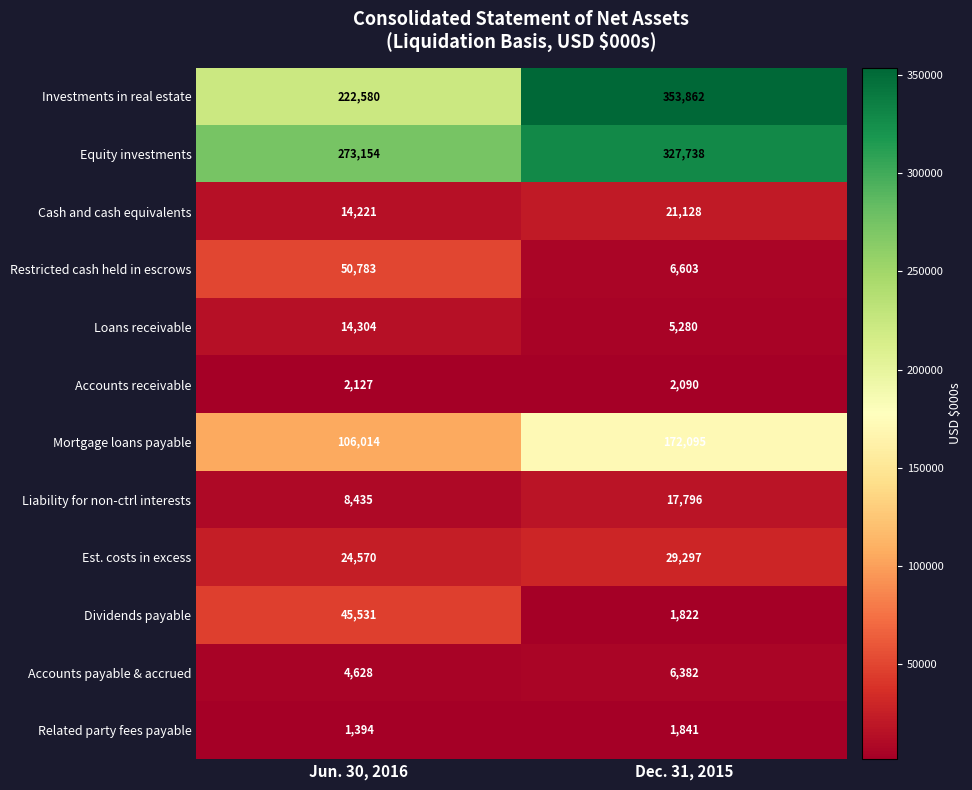

What is the total value across all series at Jun. 30, 2016?

767741